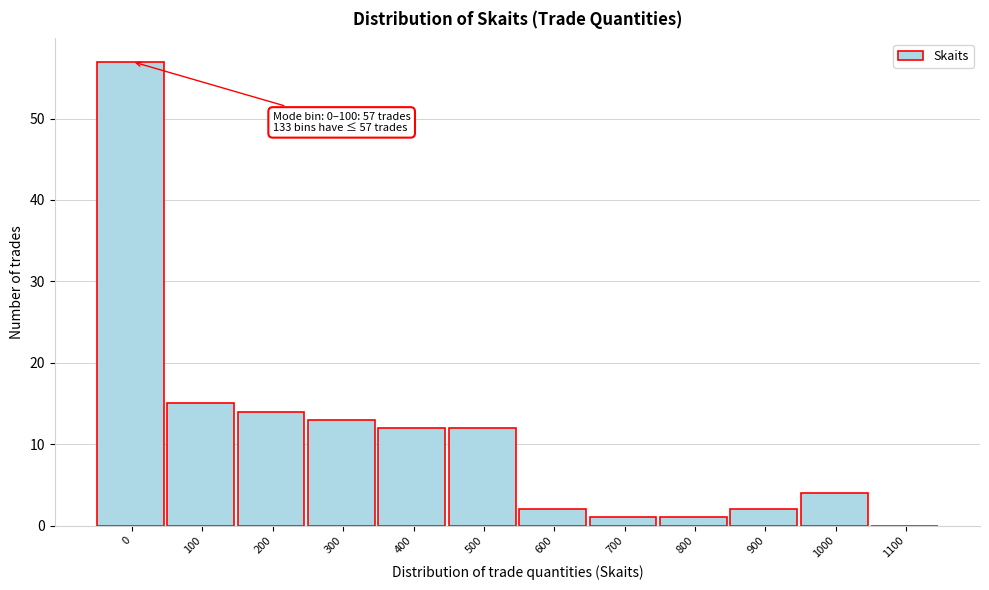

Reading left to right, what are all the values shown in this chart?

0=57	100=15	200=14	300=13	400=12	500=12	600=2	700=1	800=1	900=2	1000=4	1100=0